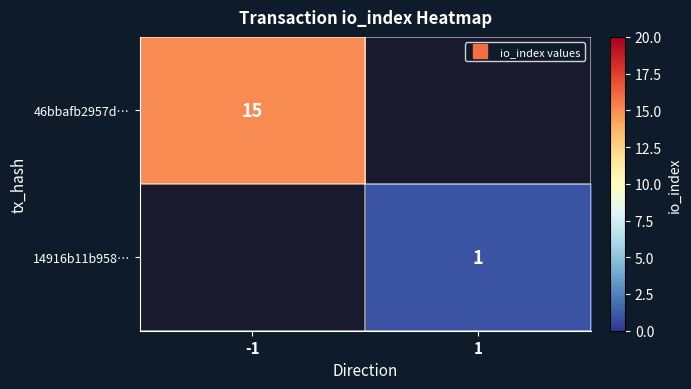

Which series has the widest spread of values?

46bbafb2957d…